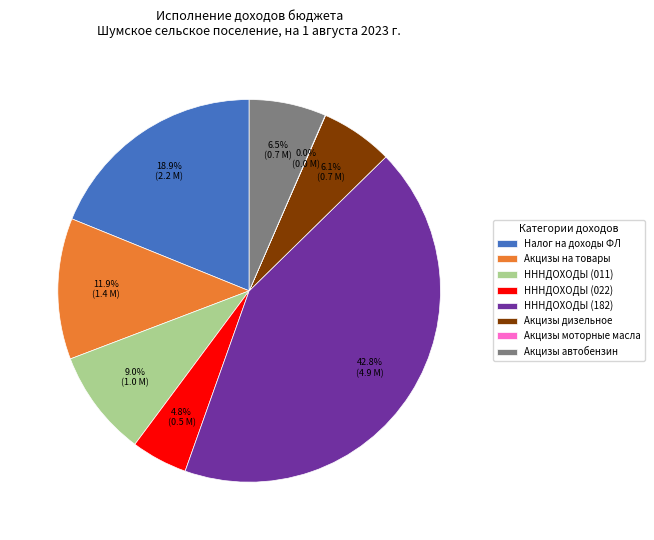

Approximately how many times larger is the value at Акцизы дизельное compared to Акцизы на товары?

0.5